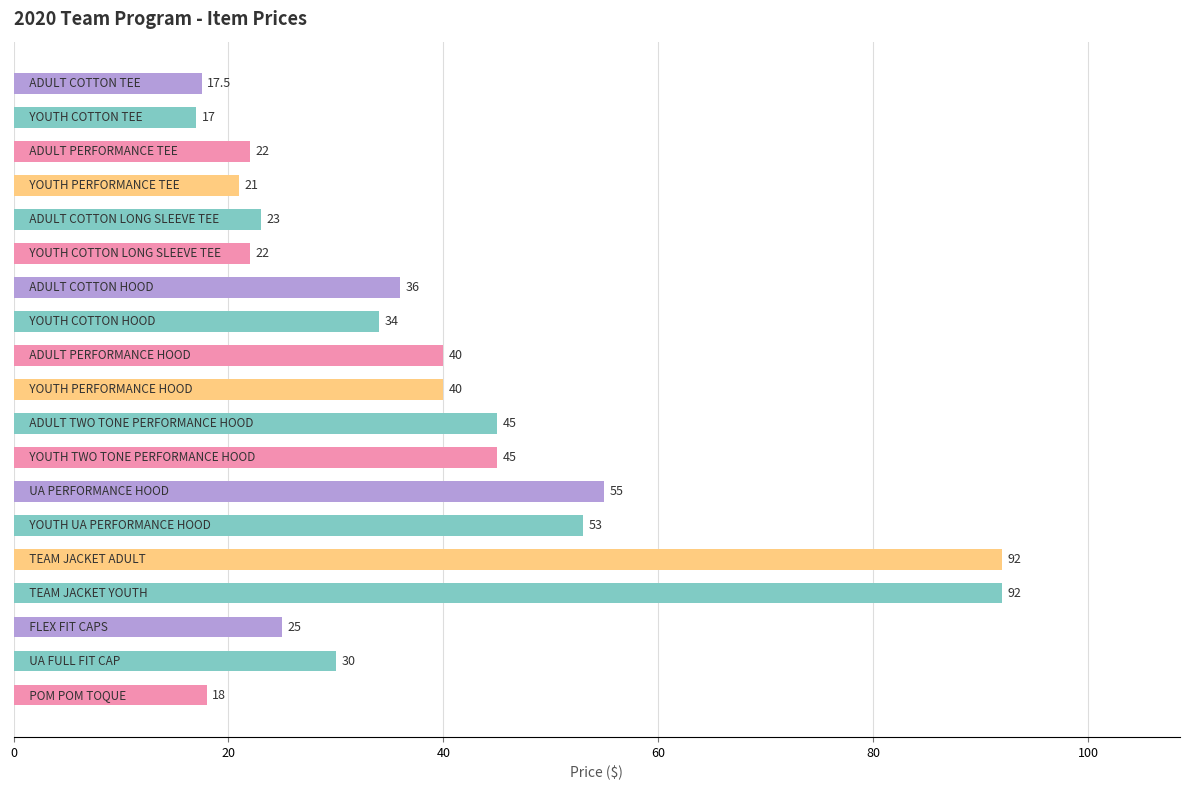

Reading top to bottom, transcribe all the data shown in this chart.

17.5	17.0	22.0	21.0	23.0	22.0	36.0	34.0	40.0	40.0	45.0	45.0	55.0	53.0	92.0	92.0	25.0	30.0	18.0